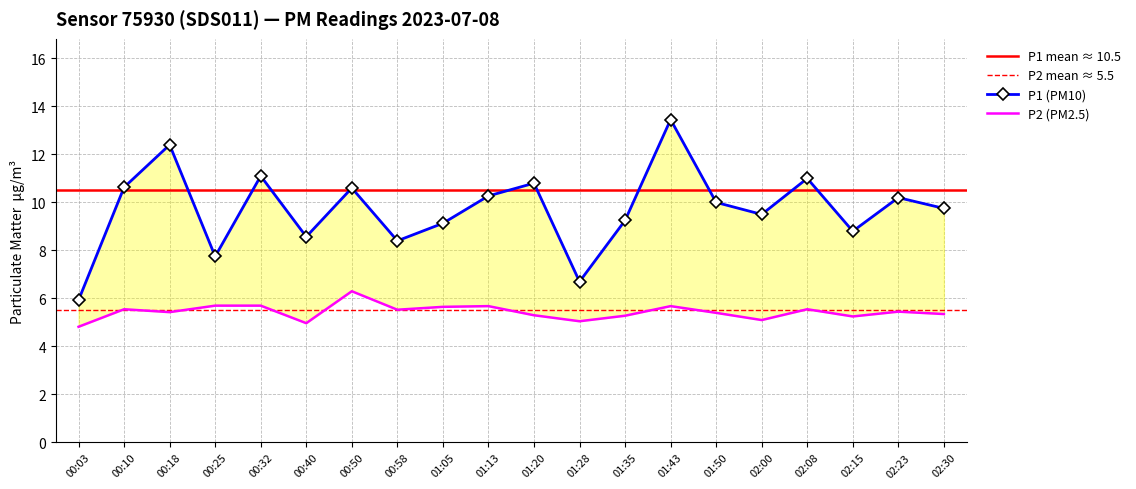

What is the difference between the P2 values at 01:13 and 00:58?

0.1